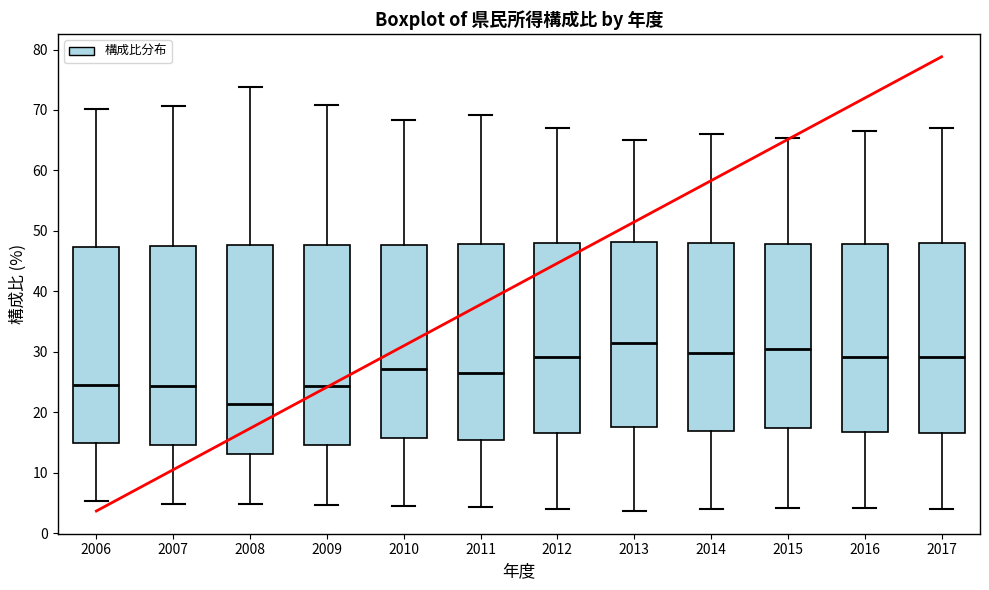

Reading left to right, read every box against the y-axis: the position of its median line, the range the box covers, and the ends of its whiskers. The values are not printed on the chart, so give them approximately, as read against the axis.

2006: median 25, box 15 to 47, whiskers 5 to 70
2007: median 24, box 15 to 48, whiskers 5 to 71
2008: median 21, box 13 to 48, whiskers 5 to 74
2009: median 24, box 15 to 48, whiskers 5 to 71
2010: median 27, box 16 to 48, whiskers 5 to 68
2011: median 27, box 15 to 48, whiskers 4 to 69
2012: median 29, box 17 to 48, whiskers 4 to 67
2013: median 31, box 18 to 48, whiskers 4 to 65
2014: median 30, box 17 to 48, whiskers 4 to 66
2015: median 31, box 17 to 48, whiskers 4 to 65
2016: median 29, box 17 to 48, whiskers 4 to 67
2017: median 29, box 17 to 48, whiskers 4 to 67